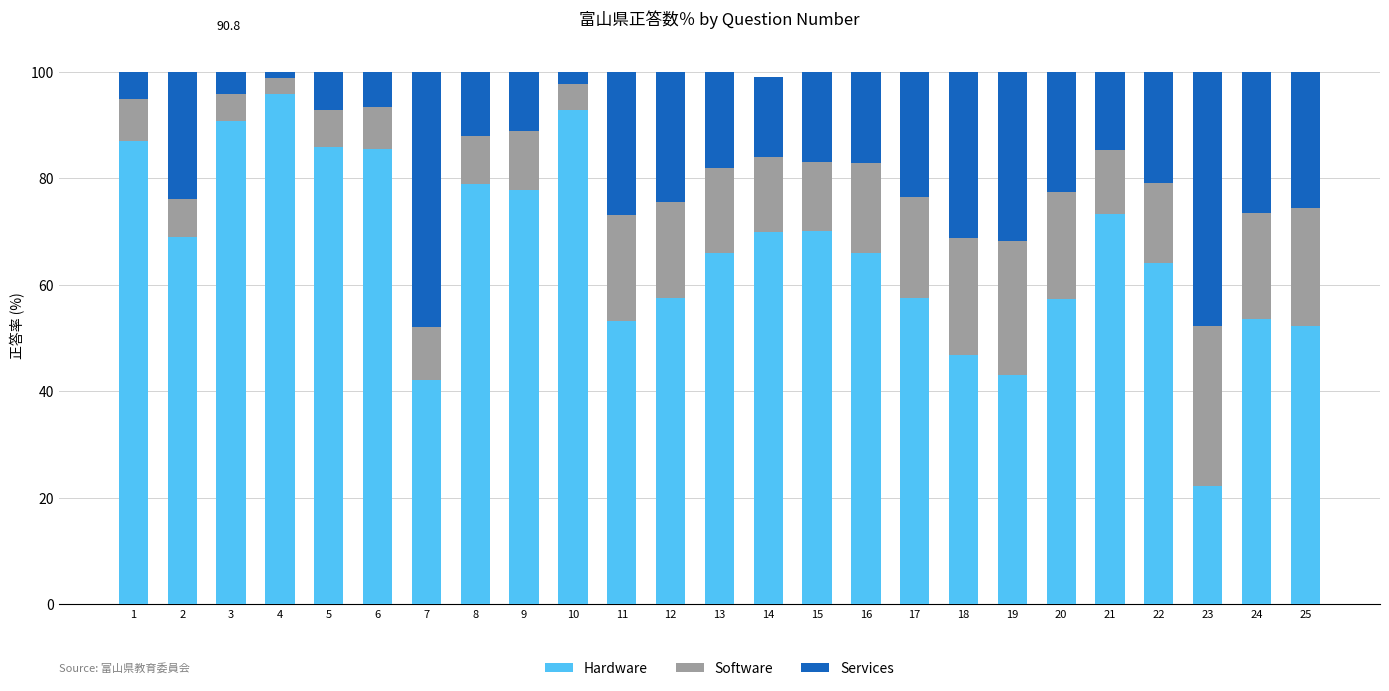

What is the total value across all series at 25?

100.0